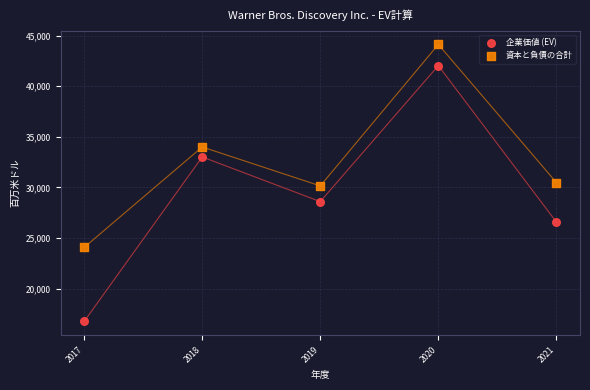

Which series reaches the maximum Y coordinate?

資本と負債の合計